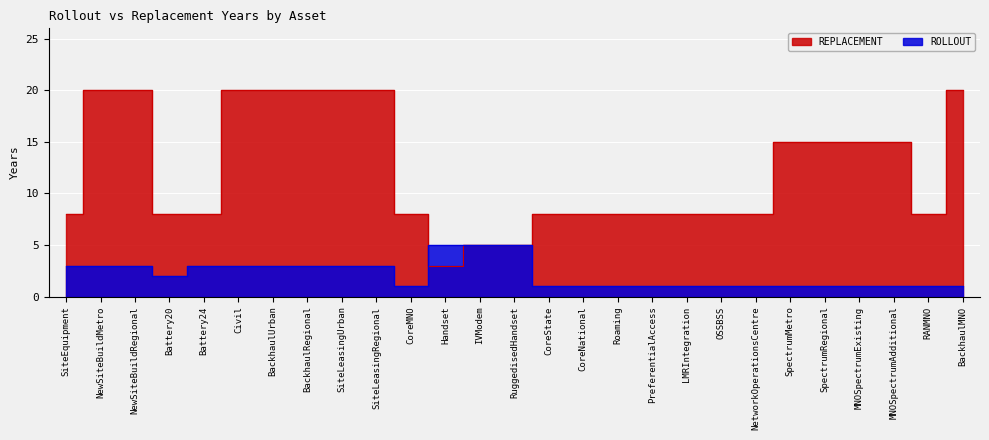

What is the maximum value shown in the chart?

20